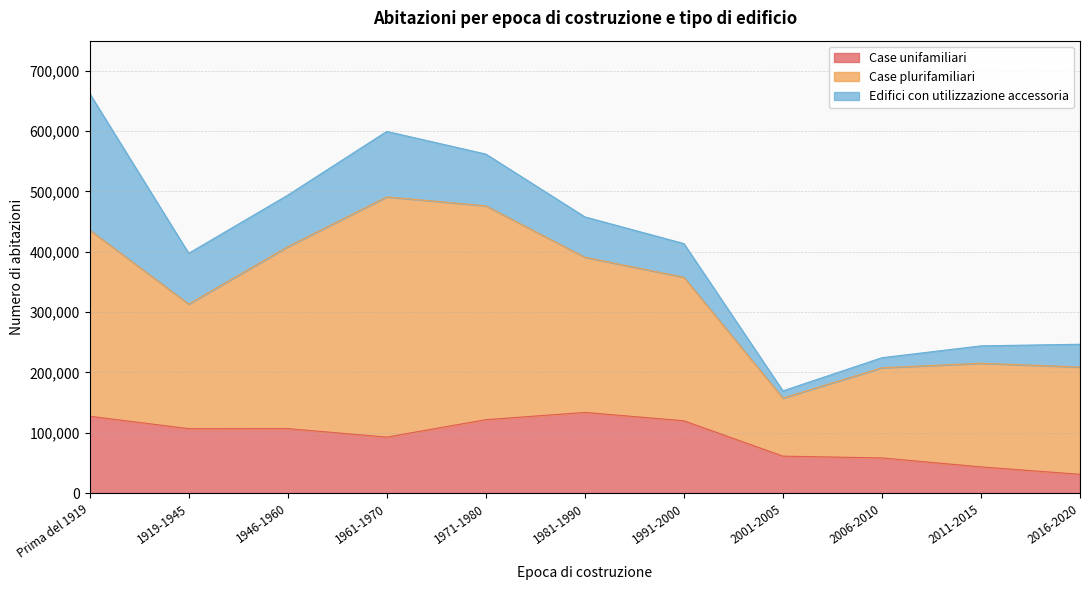

What is the minimum value for Edifici con utilizzazione accessoria?

11945